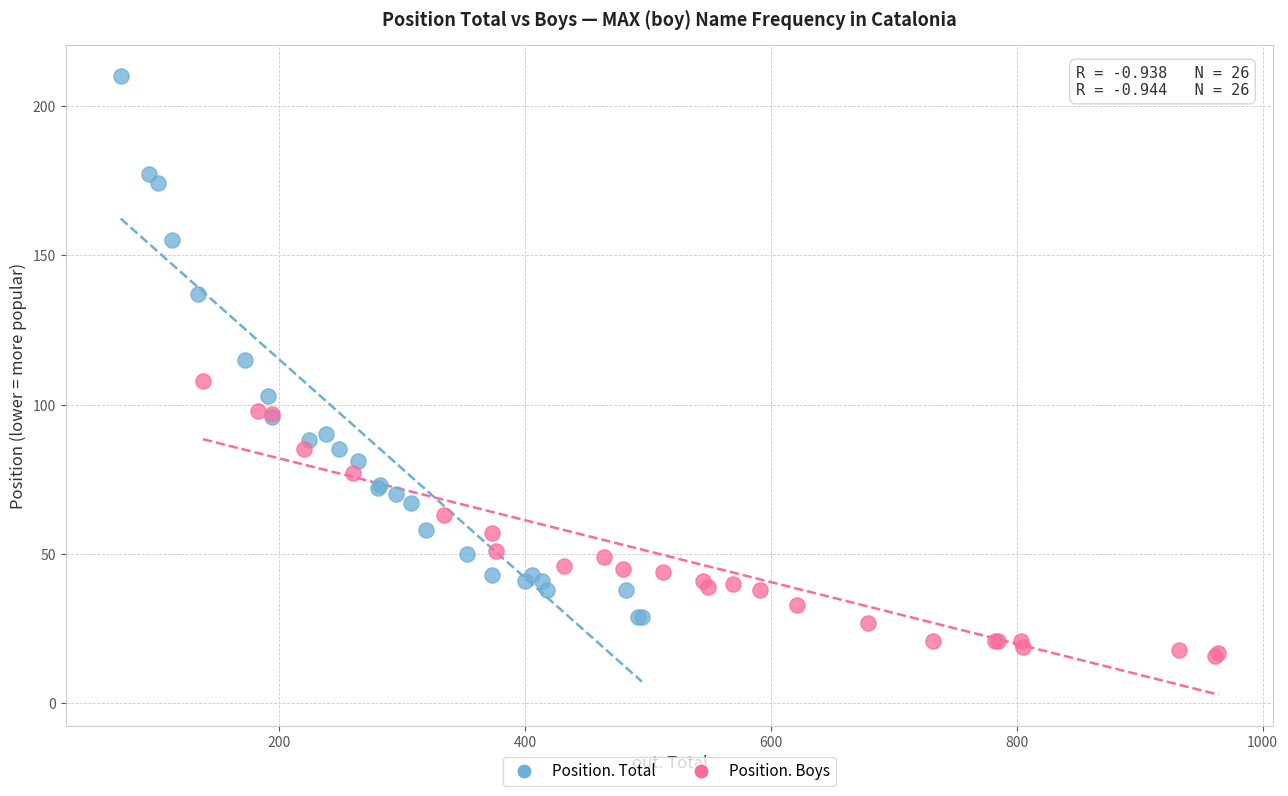

Which series has the widest spread of Y values?

Position. Total